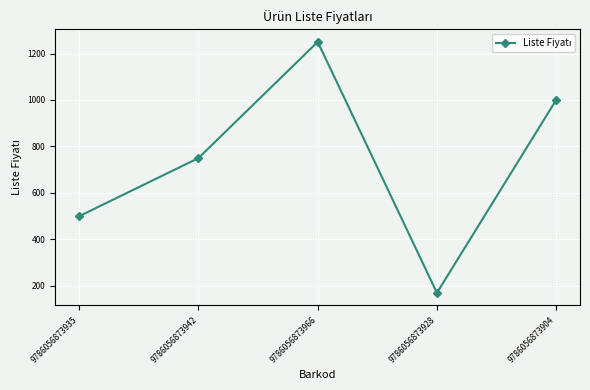

Does the chart display data point markers on the line(s)?

Yes